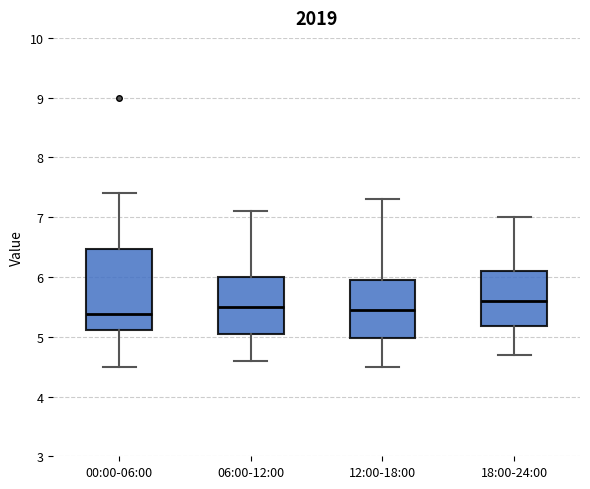

Comparing the boxes themselves (not the whiskers), which one is the tallest?

00:00-06:00